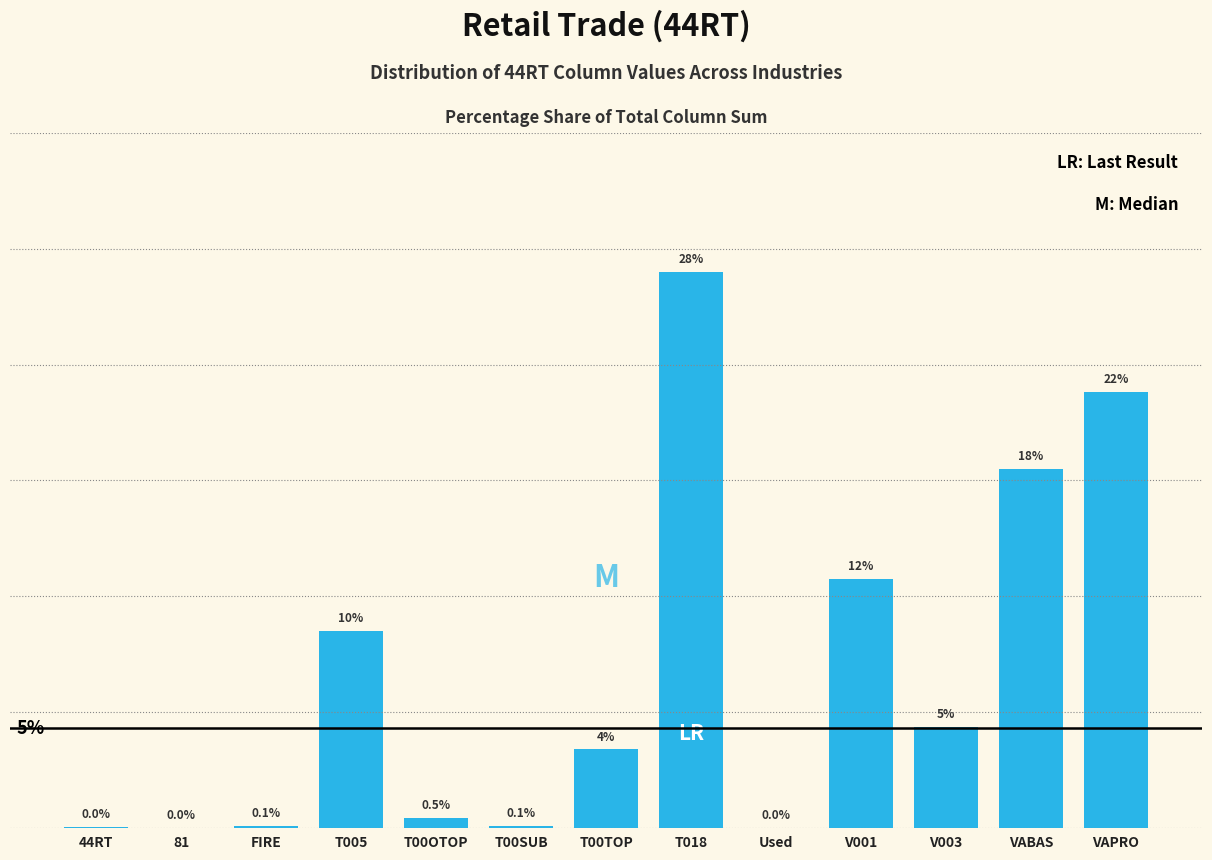

At which category does the chart reach its peak across all series?

T018